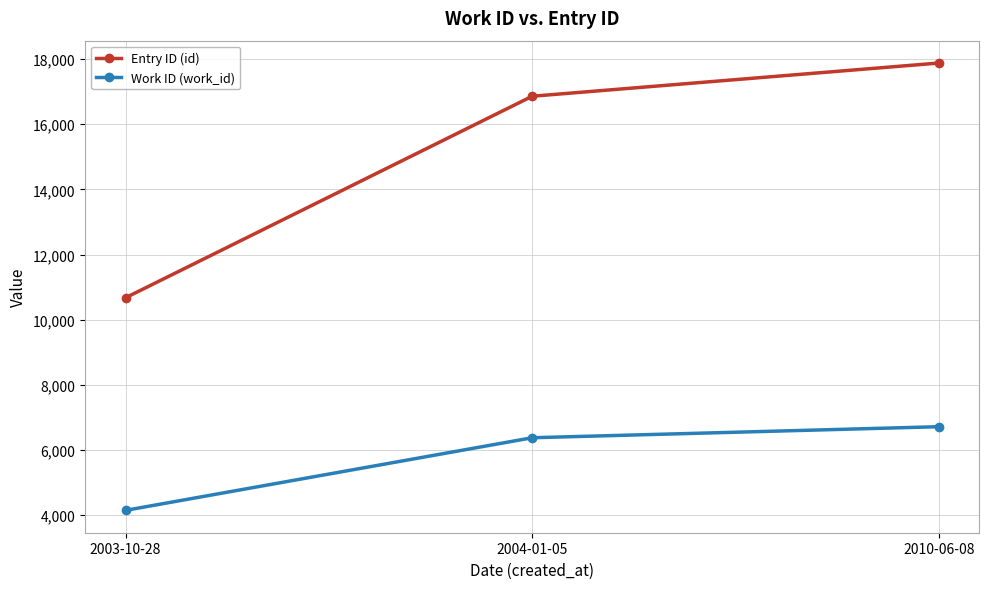

How many lines are shown in the chart?

2